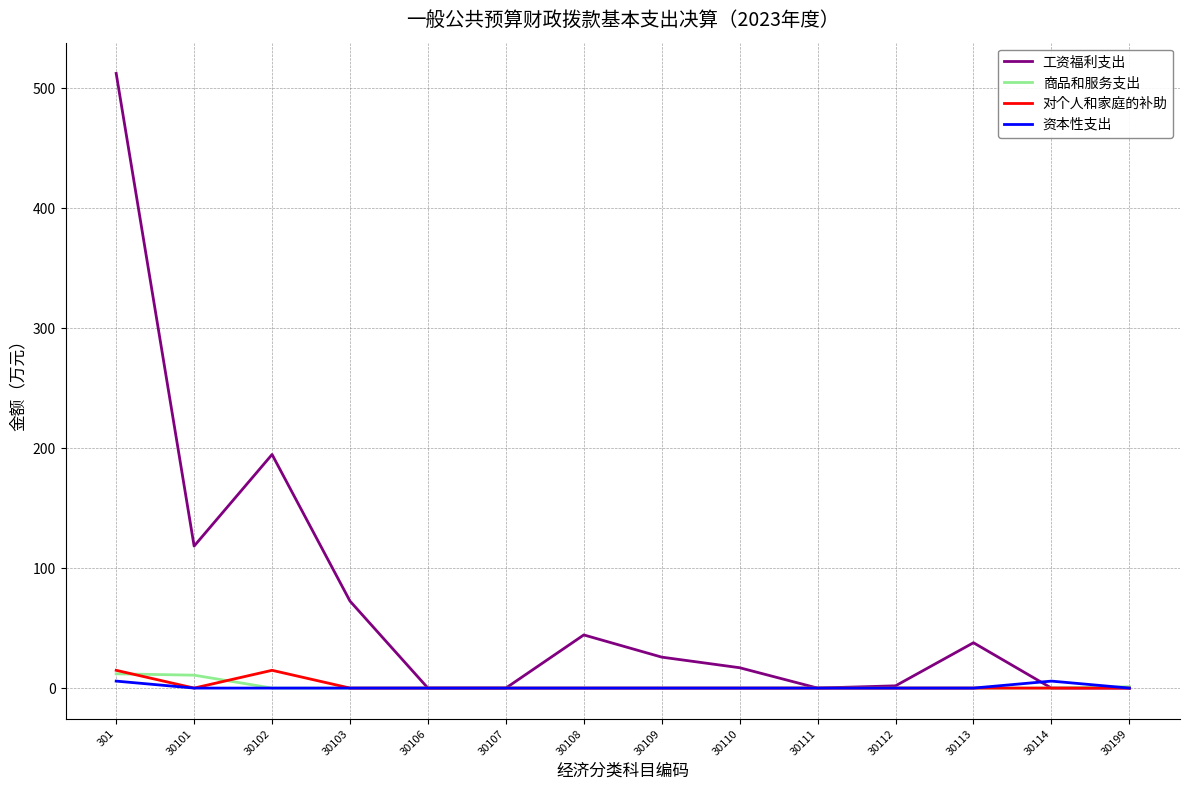

True or false: 工资福利支出 has a value of -159.3 at 30106.

False